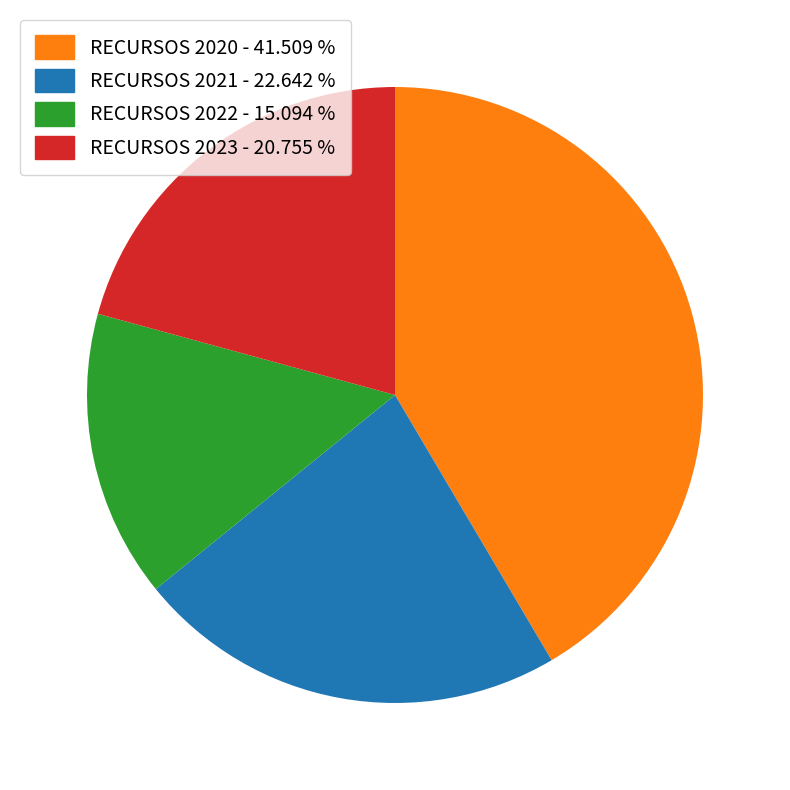

Combined, do RECURSOS 2022 - 15.094 % and RECURSOS 2021 - 22.642 % account for over 50%?

No